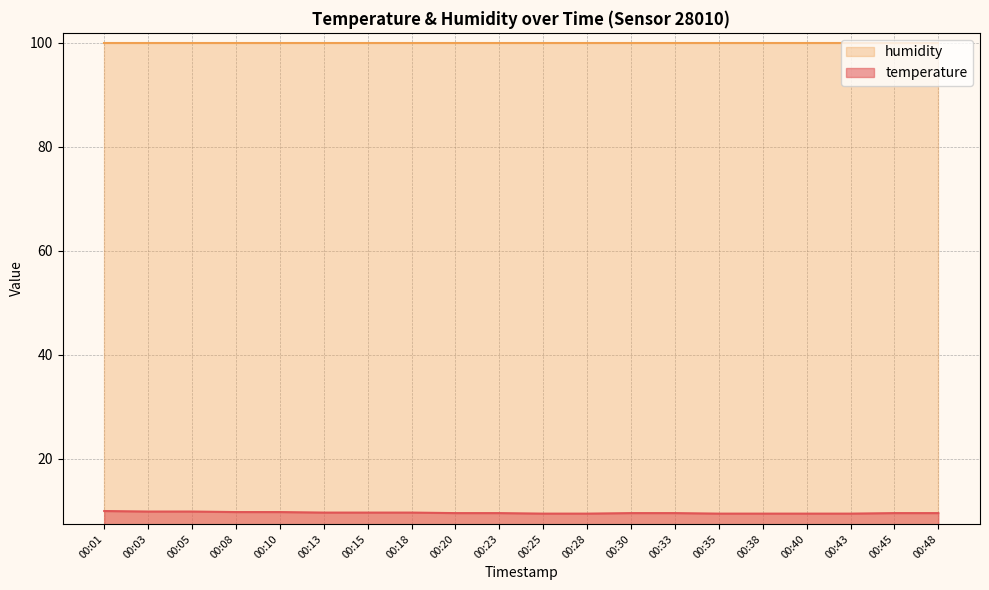

Rank the categories by value from highest to lowest.

00:01, 00:03, 00:05, 00:08, 00:10, 00:13, 00:15, 00:18, 00:20, 00:23, 00:30, 00:33, 00:45, 00:48, 00:25, 00:28, 00:35, 00:38, 00:40, 00:43